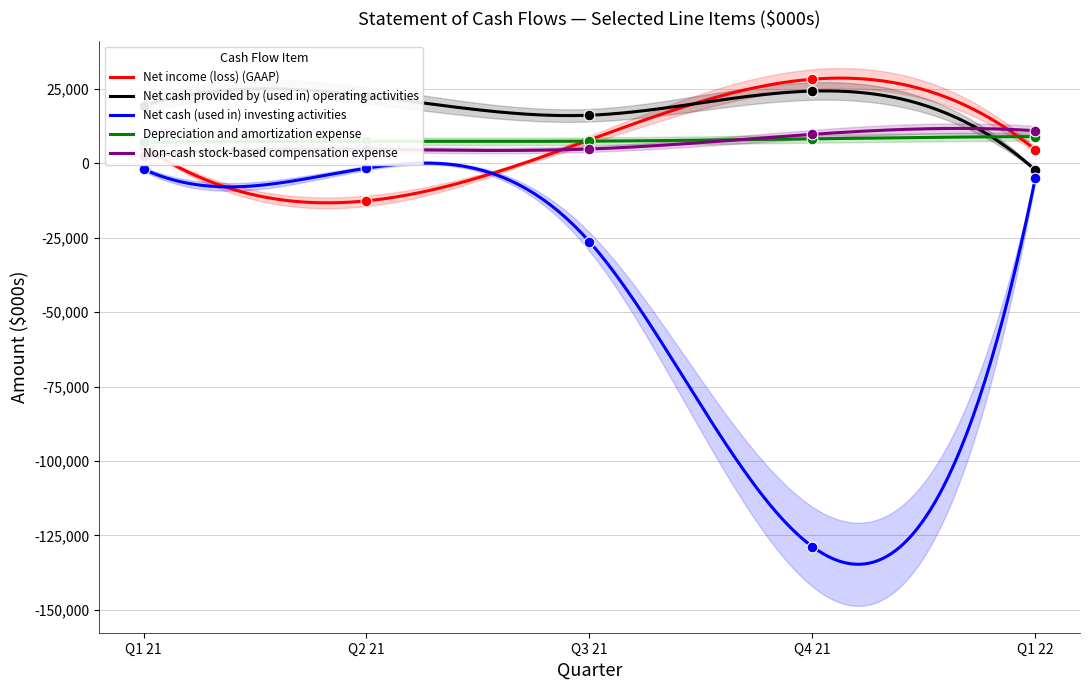

What is the total value across all series at Q3 21?

10161